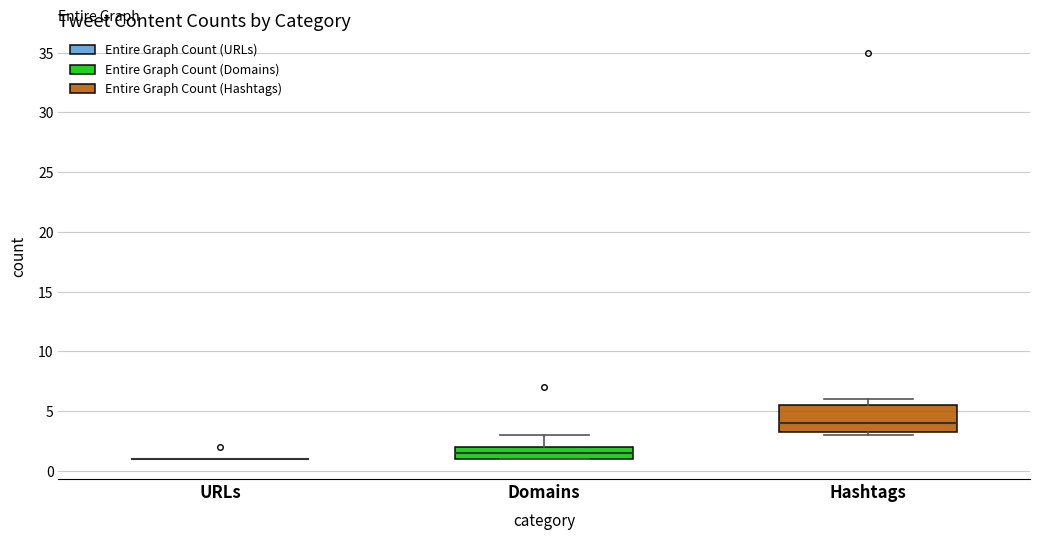

Reading left to right, read every box against the y-axis: the position of its median line, the range the box covers, and the ends of its whiskers. The values are not printed on the chart, so give them approximately, as read against the axis.

URLs: box collapsed to a line at 1.0, whiskers 1.0 to 1.0
Domains: median 1.5, box 1.0 to 2.0, whiskers 1.0 to 3.0
Hashtags: median 4.0, box 3.5 to 5.5, whiskers 3.0 to 6.0